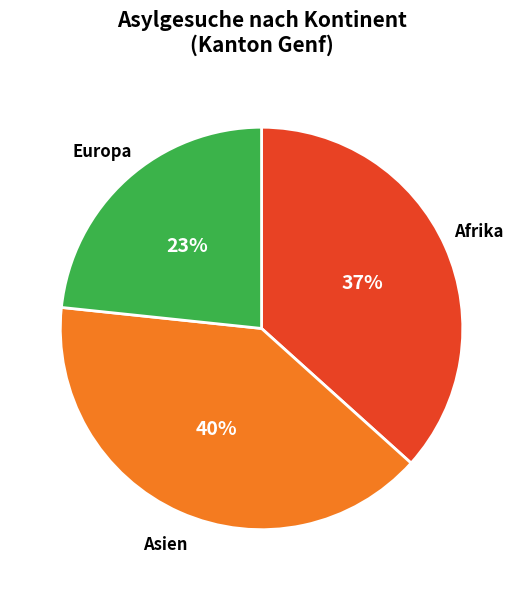

Combined, do Asien and Europa account for over 50%?

Yes